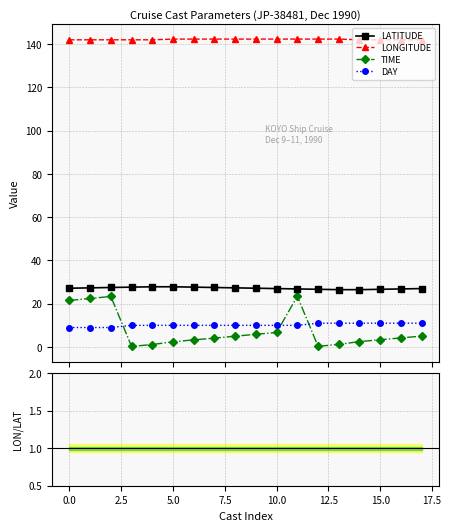

List the series in order of their peak value, highest first.

LONGITUDE, LATITUDE, TIME, DAY, LON/LAT